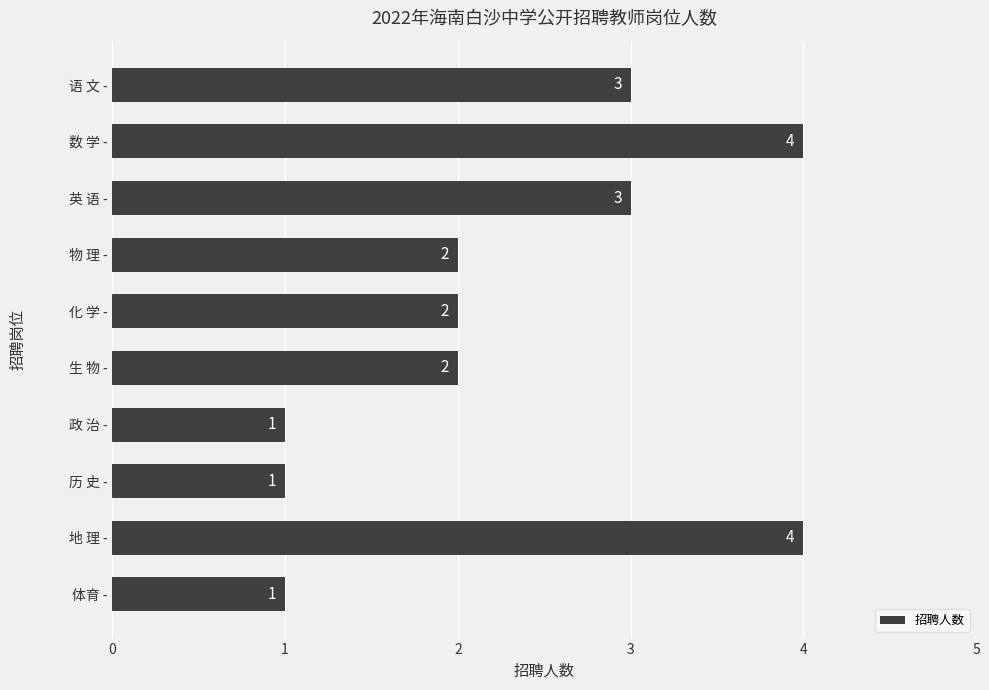

How many data points are less than 2?

3